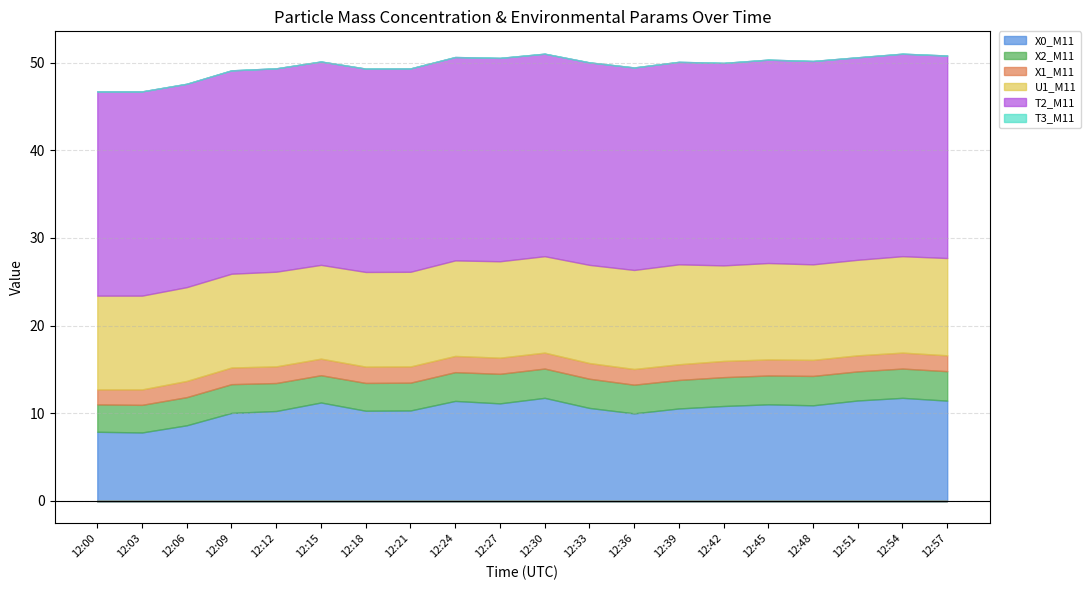

What is the value of the X0_M11 point at the 9th from the left?

11.4